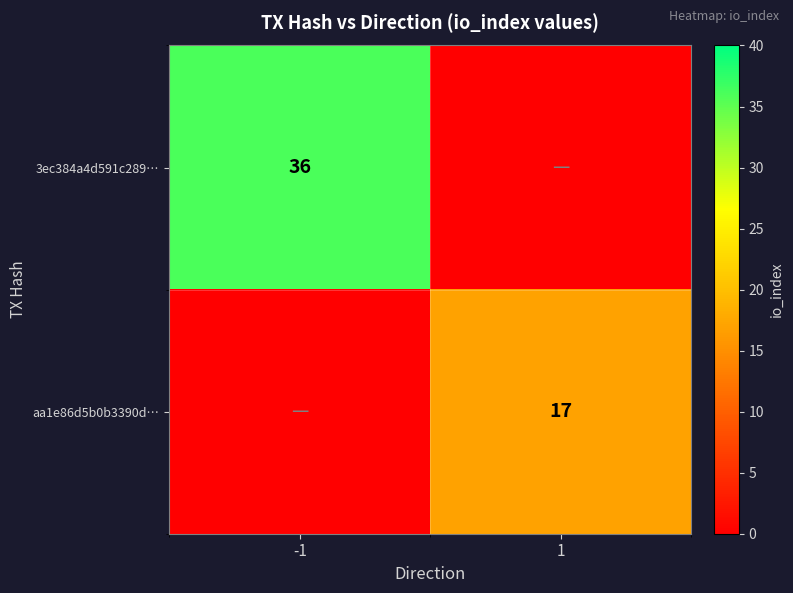

True or false: 3ec384a4d591c289… has a value of 36 at -1.

True